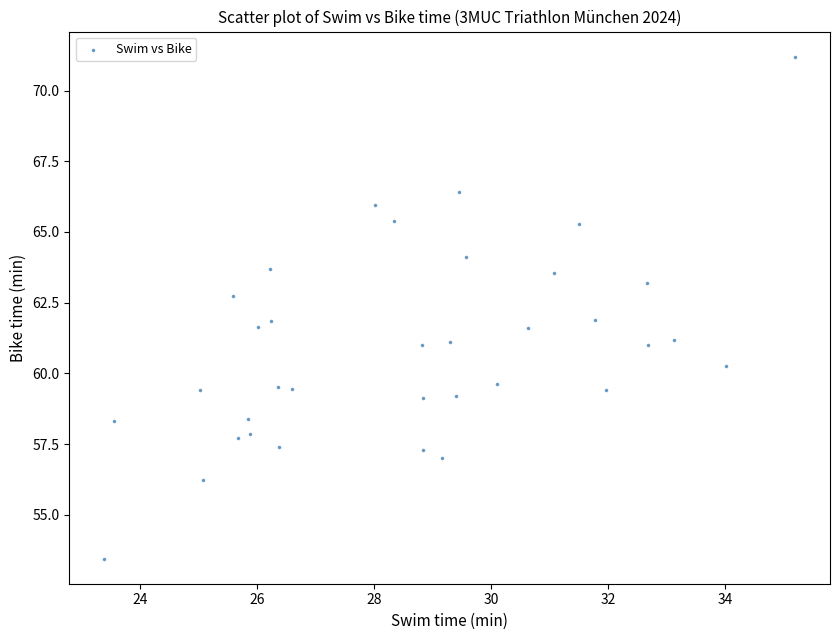

What is the range of X values (max minus min)?

11.8